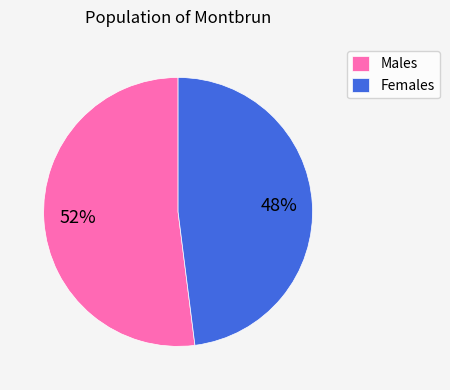

What percentage is the Males slice, to the nearest percent?

52%